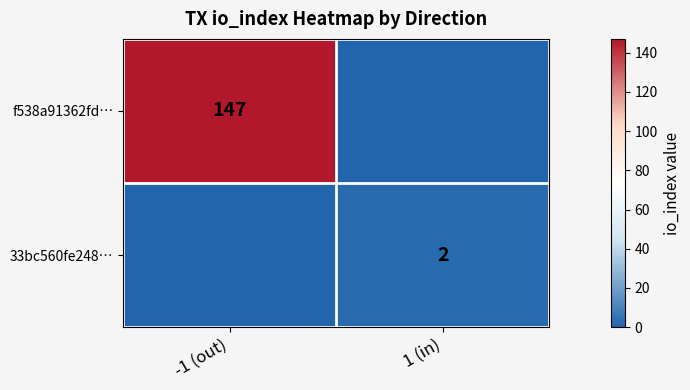

What is the spread (max minus min) of values at -1 (out)?

147